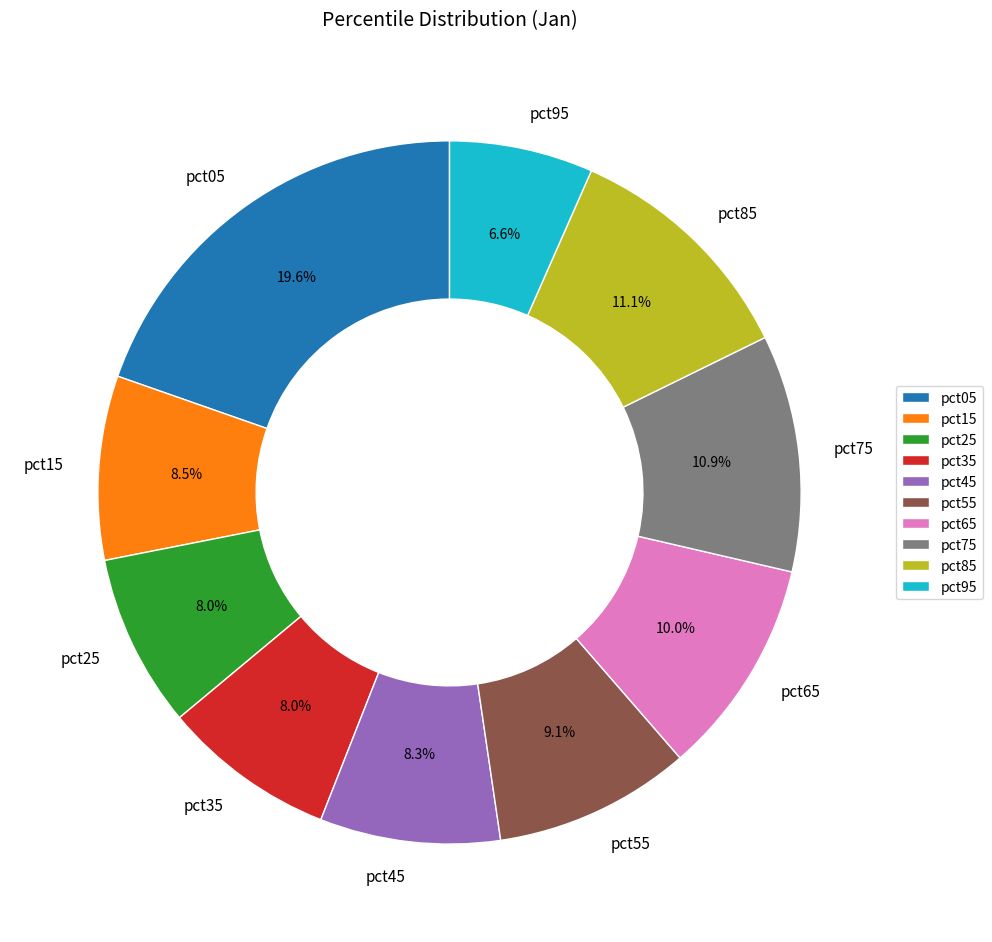

Count the number of slices in the pie.

10